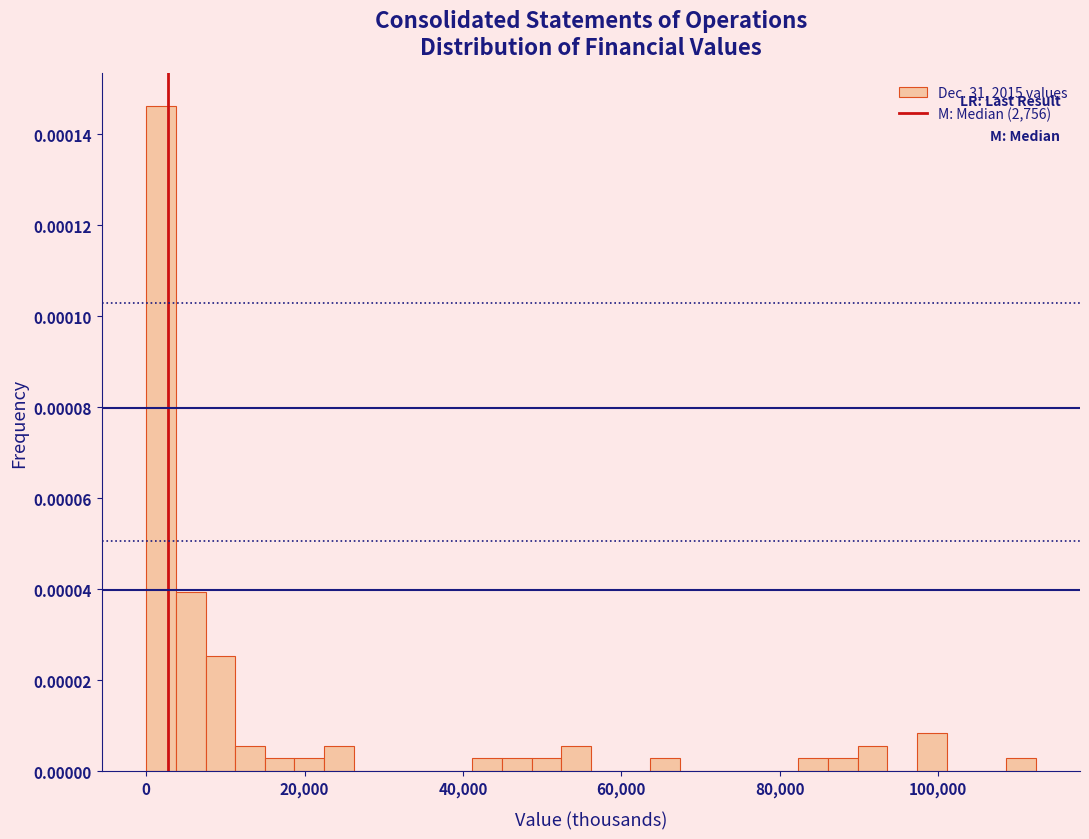

Read against the x-axis, roughly where is the centre of the tallest bar?

2000